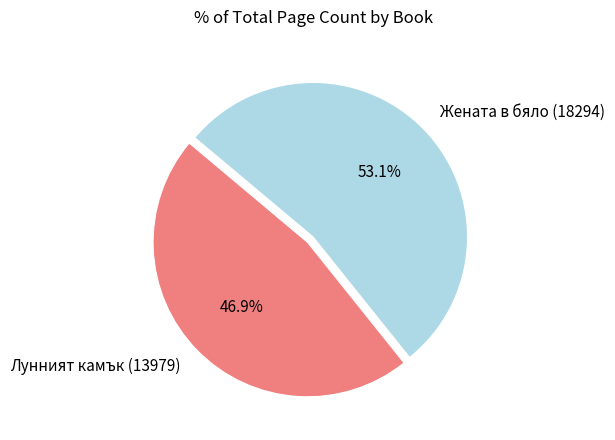

What is the ratio of the value at Лунният камък (13979) to the value at Жената в бяло (18294)?

0.9